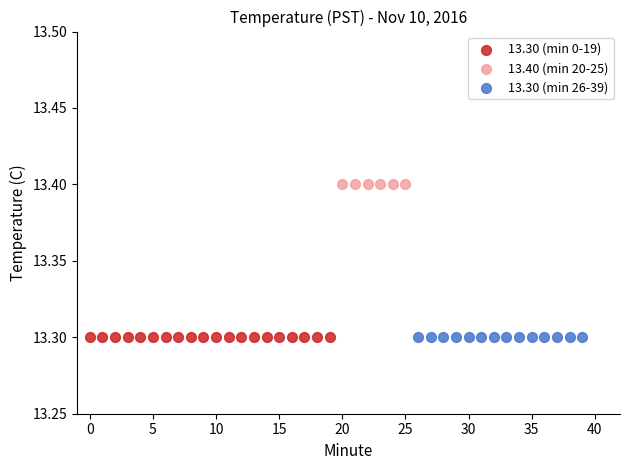

Which series reaches the maximum Y coordinate?

13.40 (min 20-25)